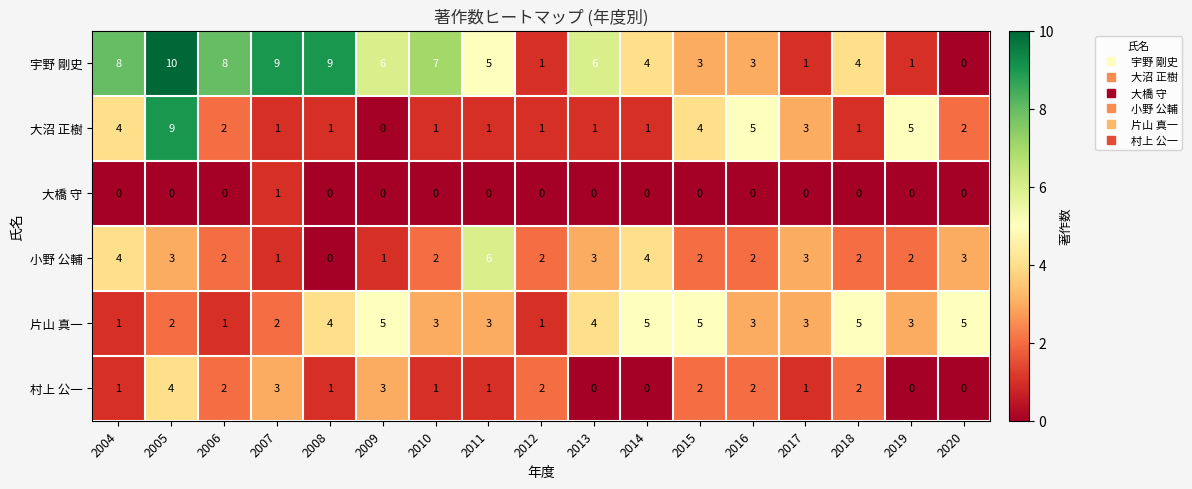

What is the difference between the maximum and minimum values in the 大沼 正樹 series?

9